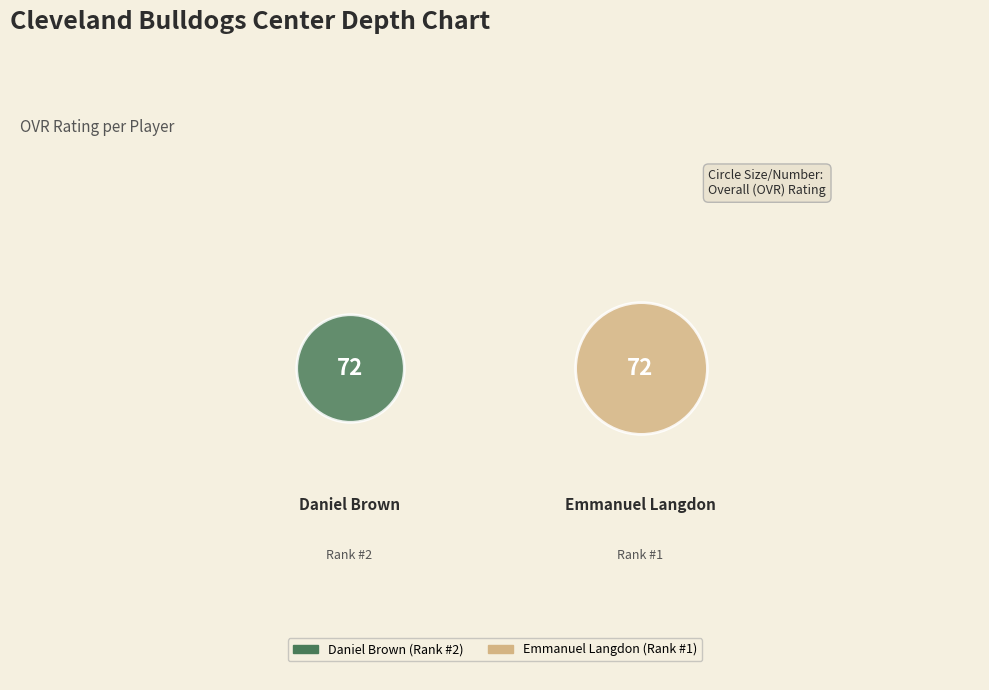

How many slices are in this pie chart?

2